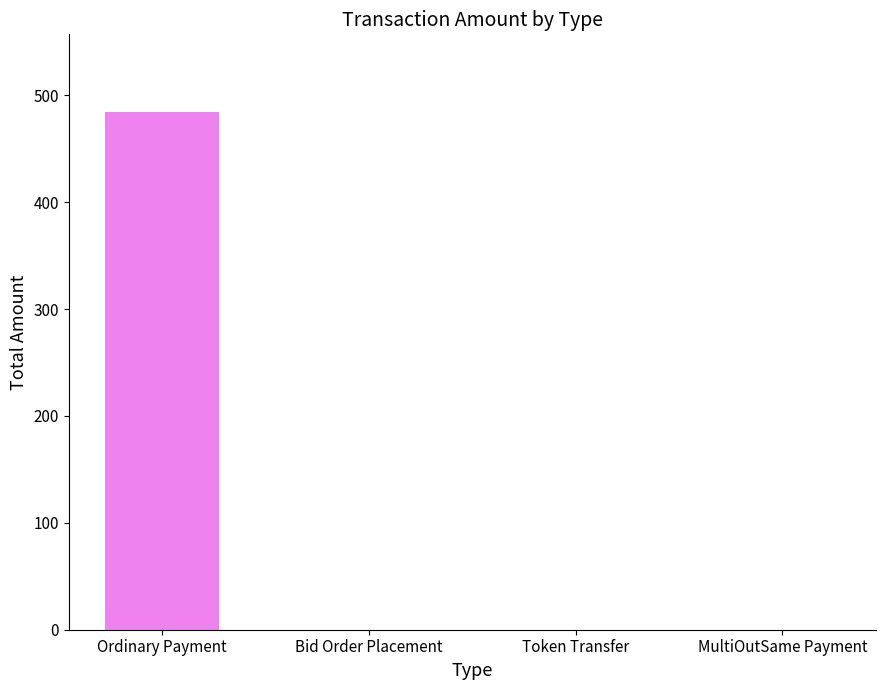

The value at Token Transfer is 0.0. True or false?

True